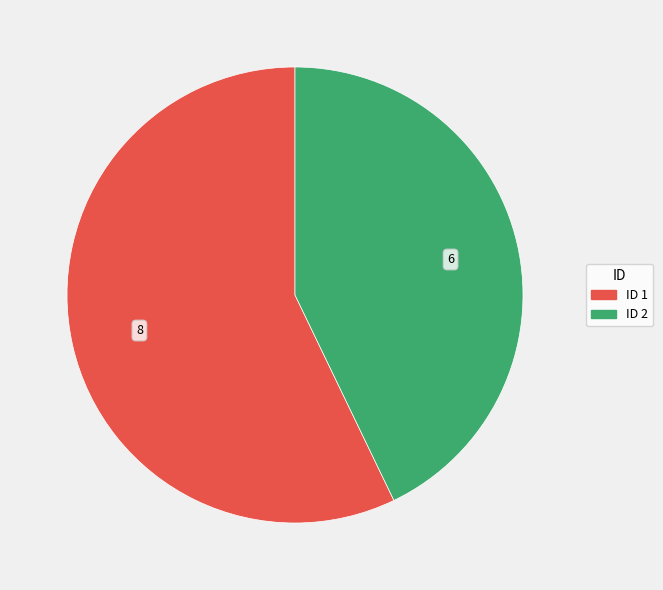

What is the smallest slice in the pie chart?

ID 2